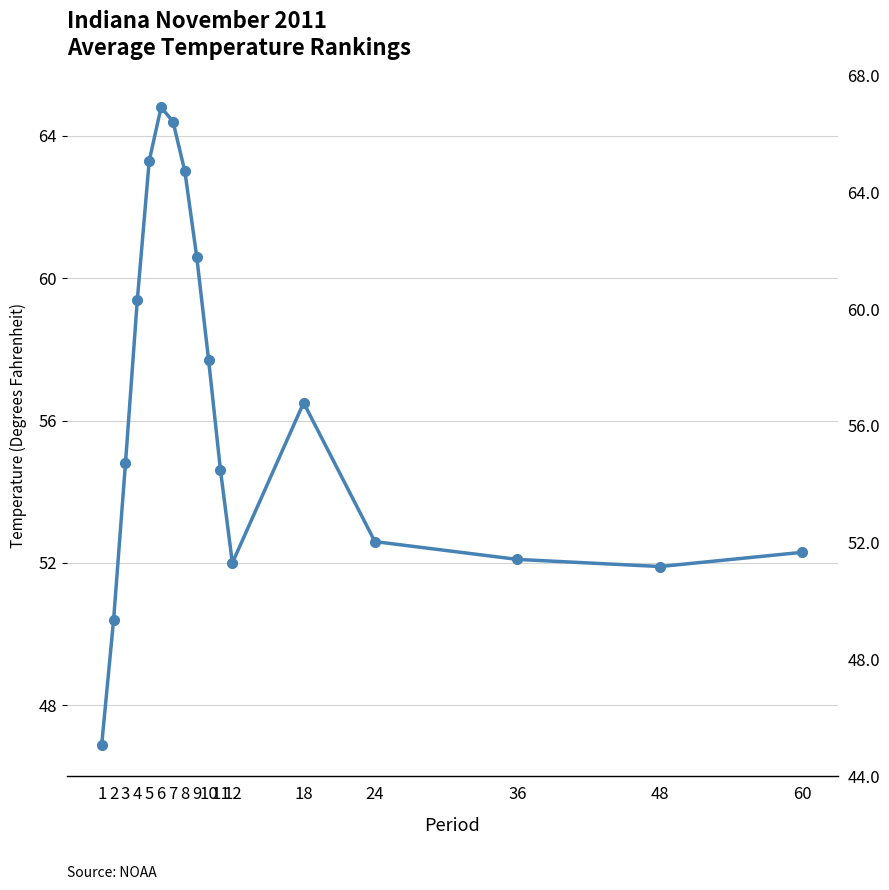

Which category has the highest value across all series?

6